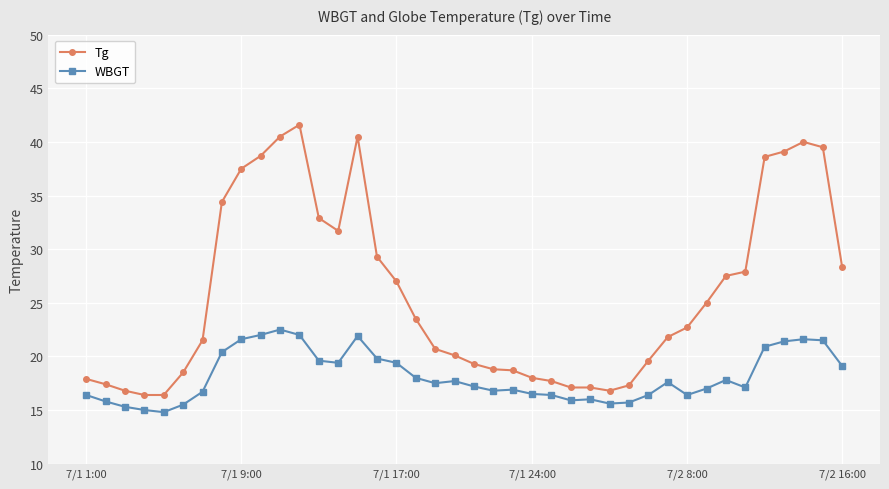

List the series in order of their overall mean, highest first.

Tg, WBGT